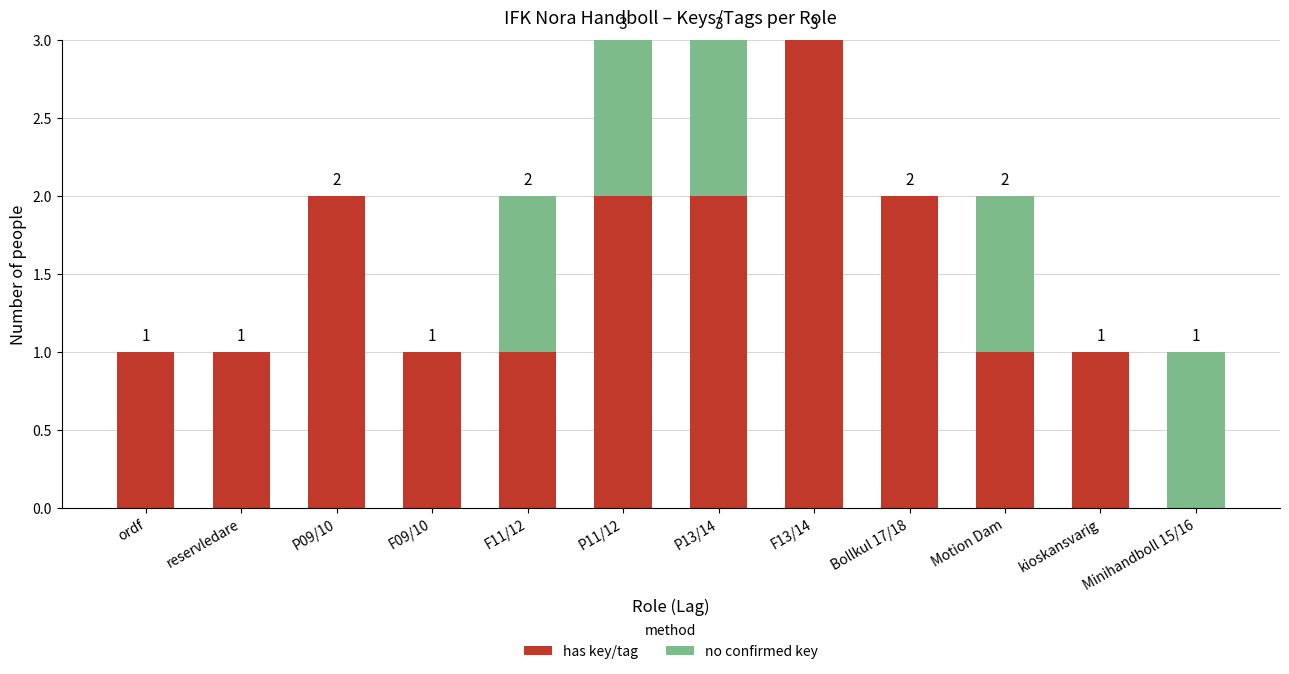

What is the total value across all series at P11/12?

3